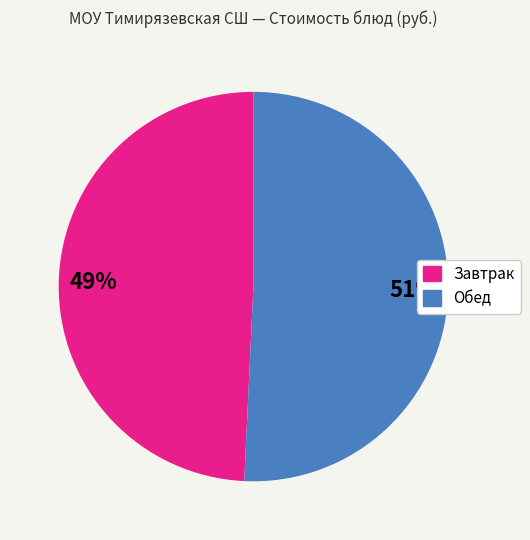

To the nearest percent, what is the average slice percentage?

50%